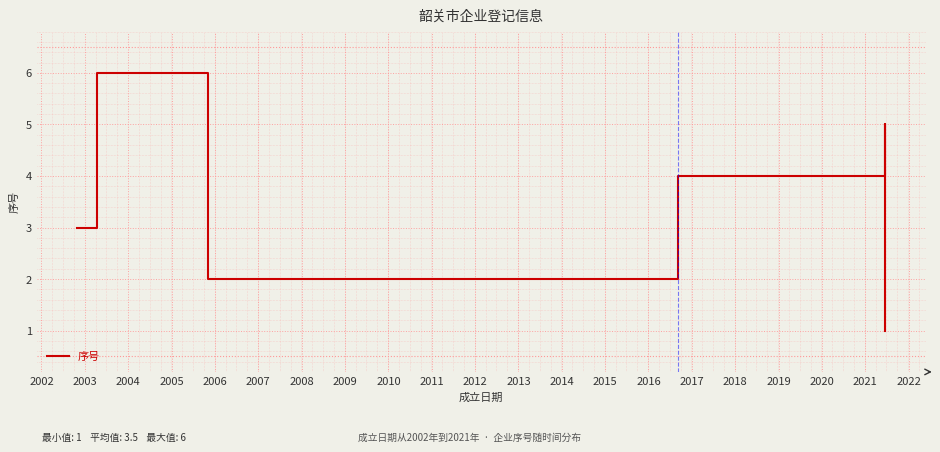

How many categories are shown in the chart?

6